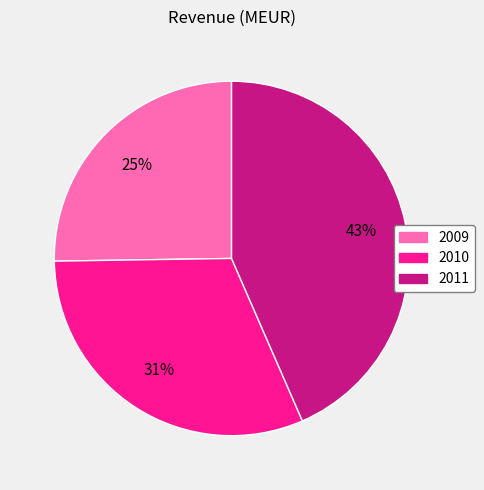

Approximately how many times larger is the value at 2010 compared to 2009?

1.2